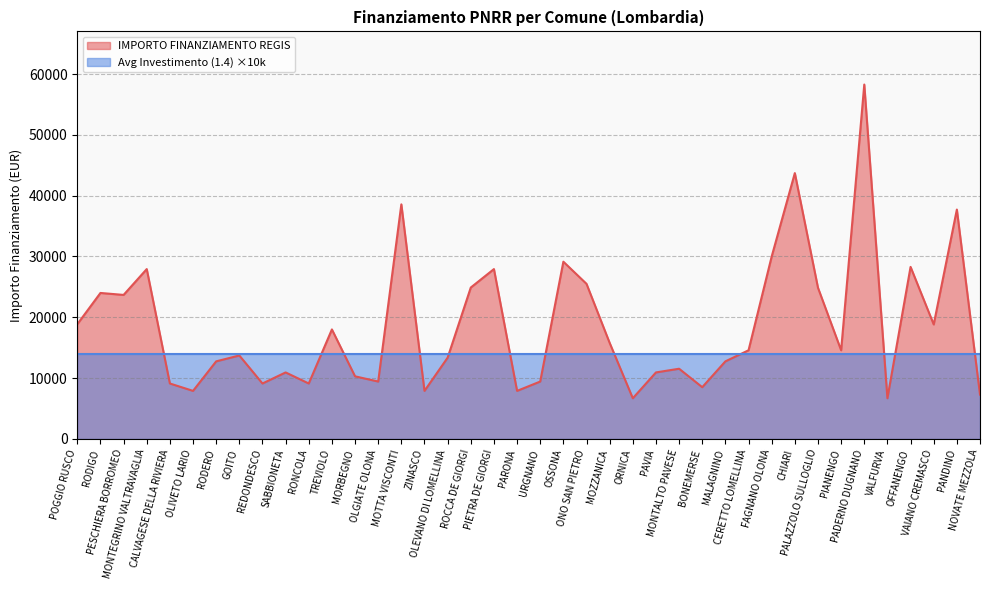

Reading left to right, extract all data points from this chart.

18854	23996	23673	27922	9105	7891	12747	13712	9105	10926	9105	17997	10284	9427	38565	7891	13354	24887	27922	7891	9427	29136	25494	15782	6677	10926	11533	8498	12747	14568	29995	43707	24853	14568	58272	6677	28281	18817	37708	7284